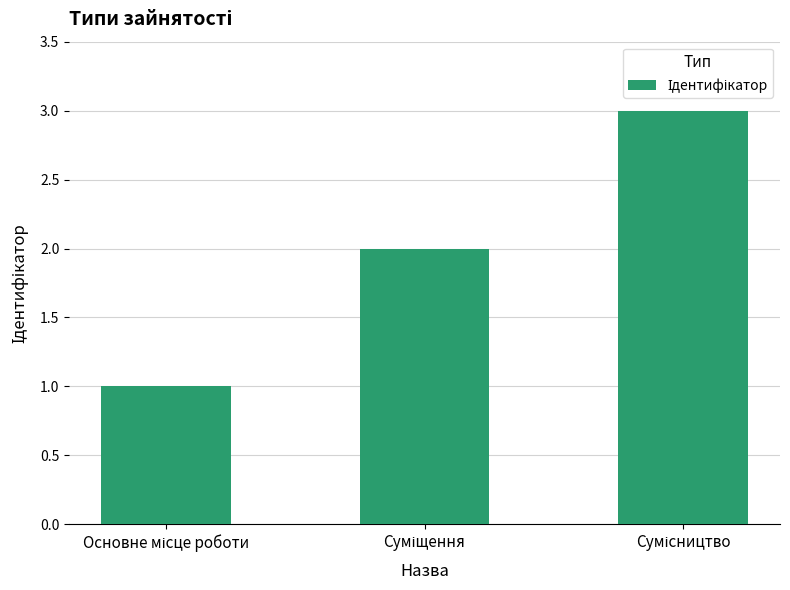

What is the average value?

2